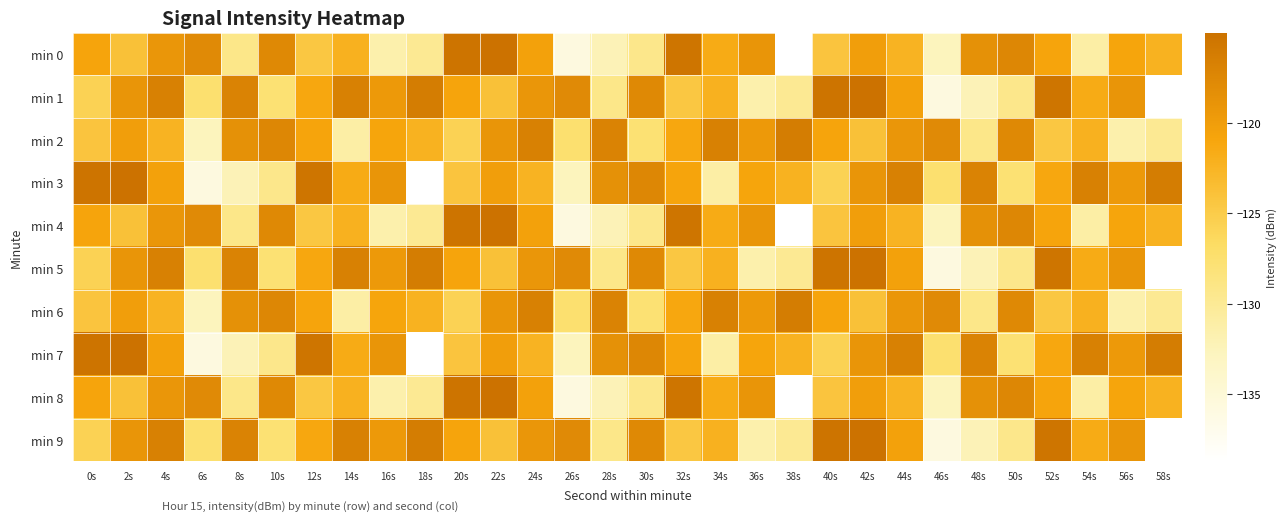

Reading left to right, transcribe all the data shown in this chart.

min 0: 0s=-120.8	2s=-123.9	4s=-119.2	6s=-117.8	8s=-129.3	10s=-117.6	12s=-124.5	14s=-122.2	16s=-131.5	18s=-129.9	20s=-115.3	22s=-115.0	24s=-120.4	26s=-135.7	28s=-132.3	30s=-129.3	32s=-115.4	34s=-121.6	36s=-119.0	38s=-138.7	40s=-124.3	42s=-120.1	44s=-122.4	46s=-132.7	48s=-118.6	50s=-117.4	52s=-120.8	54s=-131.1	56s=-120.9	58s=-122.2
min 1: 0s=-125.7	2s=-119.1	4s=-116.7	6s=-127.5	8s=-117.0	10s=-127.7	12s=-121.2	14s=-116.7	16s=-119.6	18s=-116.3	20s=-120.8	22s=-123.9	24s=-119.2	26s=-117.8	28s=-129.3	30s=-117.6	32s=-124.5	34s=-122.2	36s=-131.5	38s=-129.9	40s=-115.3	42s=-115.0	44s=-120.4	46s=-135.7	48s=-132.3	50s=-129.3	52s=-115.4	54s=-121.6	56s=-119.0	58s=-138.7
min 2: 0s=-124.3	2s=-120.1	4s=-122.4	6s=-132.7	8s=-118.6	10s=-117.4	12s=-120.8	14s=-131.1	16s=-120.9	18s=-122.2	20s=-125.7	22s=-119.1	24s=-116.7	26s=-127.5	28s=-117.0	30s=-127.7	32s=-121.2	34s=-116.7	36s=-119.6	38s=-116.3	40s=-120.8	42s=-123.9	44s=-119.2	46s=-117.8	48s=-129.3	50s=-117.6	52s=-124.5	54s=-122.2	56s=-131.5	58s=-129.9
min 3: 0s=-115.3	2s=-115.0	4s=-120.4	6s=-135.7	8s=-132.3	10s=-129.3	12s=-115.4	14s=-121.6	16s=-119.0	18s=-138.7	20s=-124.3	22s=-120.1	24s=-122.4	26s=-132.7	28s=-118.6	30s=-117.4	32s=-120.8	34s=-131.1	36s=-120.9	38s=-122.2	40s=-125.7	42s=-119.1	44s=-116.7	46s=-127.5	48s=-117.0	50s=-127.7	52s=-121.2	54s=-116.7	56s=-119.6	58s=-116.3
min 4: 0s=-120.8	2s=-123.9	4s=-119.2	6s=-117.8	8s=-129.3	10s=-117.6	12s=-124.5	14s=-122.2	16s=-131.5	18s=-129.9	20s=-115.3	22s=-115.0	24s=-120.4	26s=-135.7	28s=-132.3	30s=-129.3	32s=-115.4	34s=-121.6	36s=-119.0	38s=-138.7	40s=-124.3	42s=-120.1	44s=-122.4	46s=-132.7	48s=-118.6	50s=-117.4	52s=-120.8	54s=-131.1	56s=-120.9	58s=-122.2
min 5: 0s=-125.7	2s=-119.1	4s=-116.7	6s=-127.5	8s=-117.0	10s=-127.7	12s=-121.2	14s=-116.7	16s=-119.6	18s=-116.3	20s=-120.8	22s=-123.9	24s=-119.2	26s=-117.8	28s=-129.3	30s=-117.6	32s=-124.5	34s=-122.2	36s=-131.5	38s=-129.9	40s=-115.3	42s=-115.0	44s=-120.4	46s=-135.7	48s=-132.3	50s=-129.3	52s=-115.4	54s=-121.6	56s=-119.0	58s=-138.7
min 6: 0s=-124.3	2s=-120.1	4s=-122.4	6s=-132.7	8s=-118.6	10s=-117.4	12s=-120.8	14s=-131.1	16s=-120.9	18s=-122.2	20s=-125.7	22s=-119.1	24s=-116.7	26s=-127.5	28s=-117.0	30s=-127.7	32s=-121.2	34s=-116.7	36s=-119.6	38s=-116.3	40s=-120.8	42s=-123.9	44s=-119.2	46s=-117.8	48s=-129.3	50s=-117.6	52s=-124.5	54s=-122.2	56s=-131.5	58s=-129.9
min 7: 0s=-115.3	2s=-115.0	4s=-120.4	6s=-135.7	8s=-132.3	10s=-129.3	12s=-115.4	14s=-121.6	16s=-119.0	18s=-138.7	20s=-124.3	22s=-120.1	24s=-122.4	26s=-132.7	28s=-118.6	30s=-117.4	32s=-120.8	34s=-131.1	36s=-120.9	38s=-122.2	40s=-125.7	42s=-119.1	44s=-116.7	46s=-127.5	48s=-117.0	50s=-127.7	52s=-121.2	54s=-116.7	56s=-119.6	58s=-116.3
min 8: 0s=-120.8	2s=-123.9	4s=-119.2	6s=-117.8	8s=-129.3	10s=-117.6	12s=-124.5	14s=-122.2	16s=-131.5	18s=-129.9	20s=-115.3	22s=-115.0	24s=-120.4	26s=-135.7	28s=-132.3	30s=-129.3	32s=-115.4	34s=-121.6	36s=-119.0	38s=-138.7	40s=-124.3	42s=-120.1	44s=-122.4	46s=-132.7	48s=-118.6	50s=-117.4	52s=-120.8	54s=-131.1	56s=-120.9	58s=-122.2
min 9: 0s=-125.7	2s=-119.1	4s=-116.7	6s=-127.5	8s=-117.0	10s=-127.7	12s=-121.2	14s=-116.7	16s=-119.6	18s=-116.3	20s=-120.8	22s=-123.9	24s=-119.2	26s=-117.8	28s=-129.3	30s=-117.6	32s=-124.5	34s=-122.2	36s=-131.5	38s=-129.9	40s=-115.3	42s=-115.0	44s=-120.4	46s=-135.7	48s=-132.3	50s=-129.3	52s=-115.4	54s=-121.6	56s=-119.0	58s=-138.7